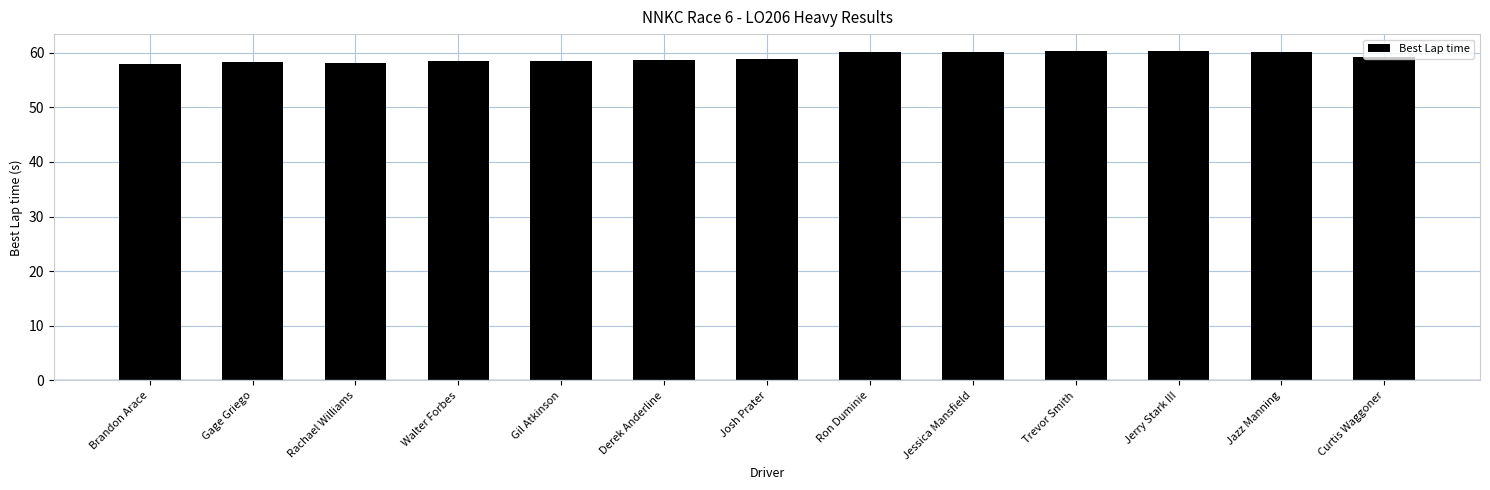

What is the difference between the maximum and minimum values?

2.5